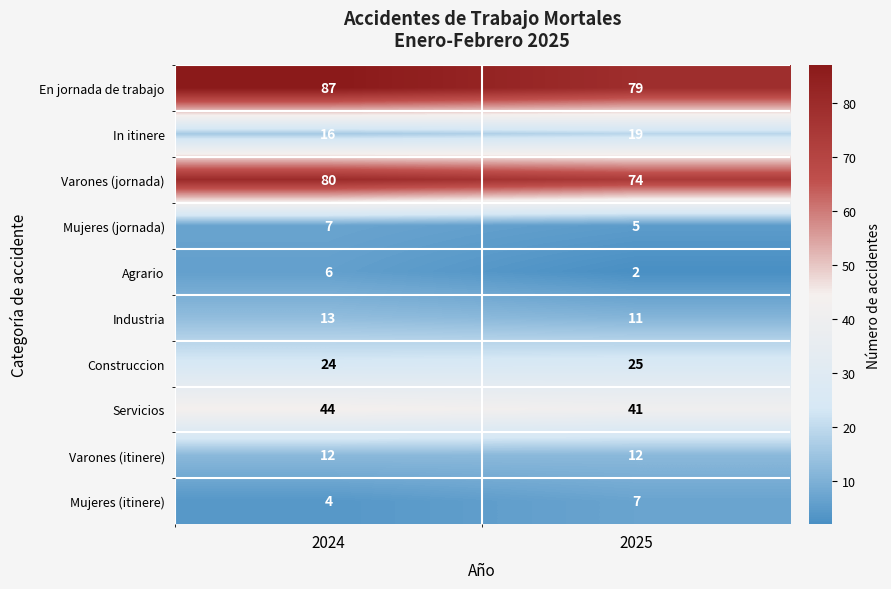

Which label corresponds to the smallest value in the chart?

2025